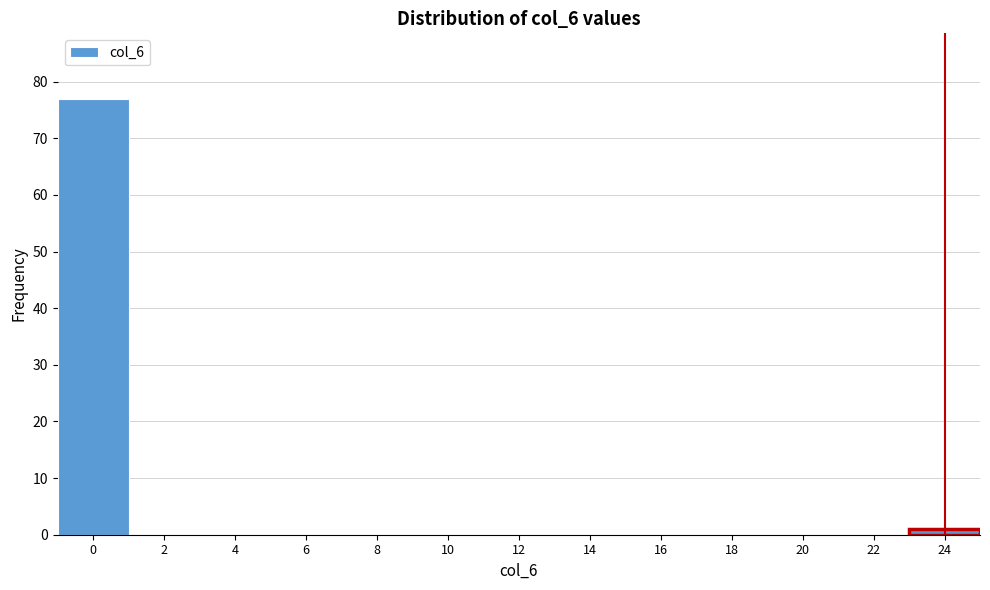

Reading right to left, list all the values displayed in this chart.

24=1	22=0	20=0	18=0	16=0	14=0	12=0	10=0	8=0	6=0	4=0	2=0	0=77